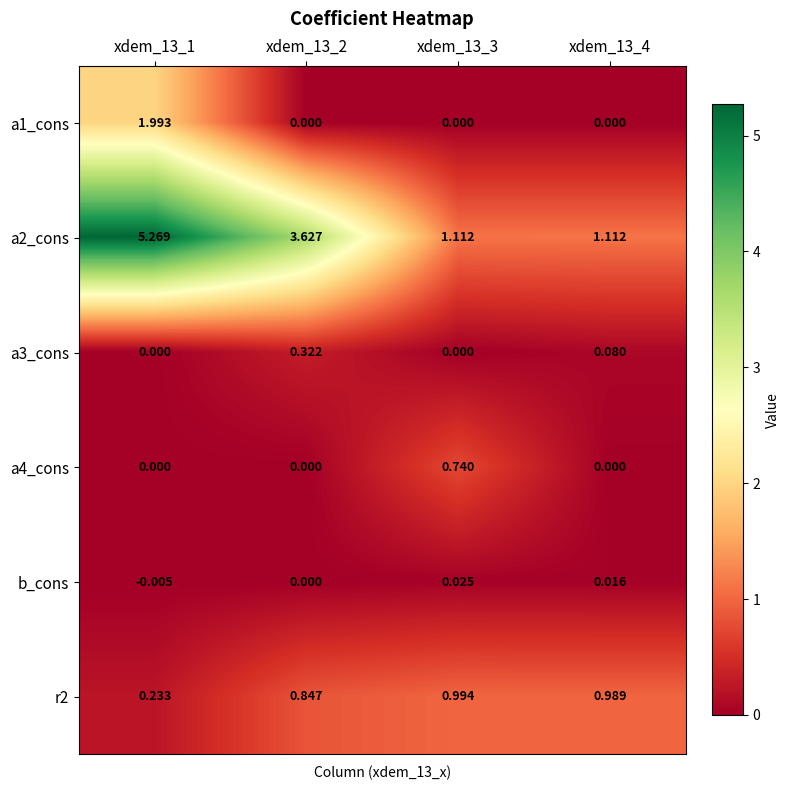

How many negative values does the b_cons series have?

1